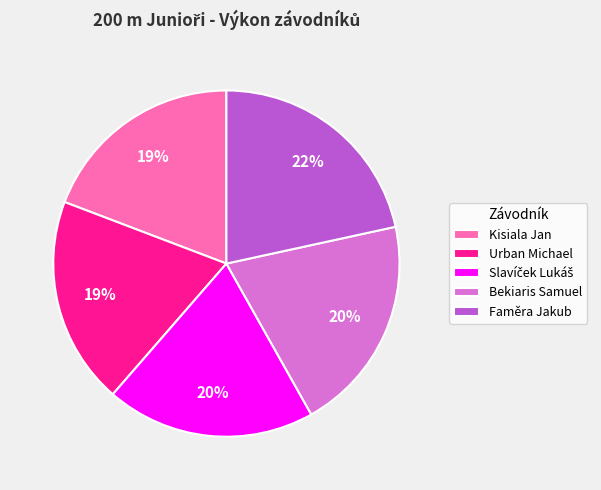

True or false: Bekiaris Samuel accounts for 12% of the total.

False